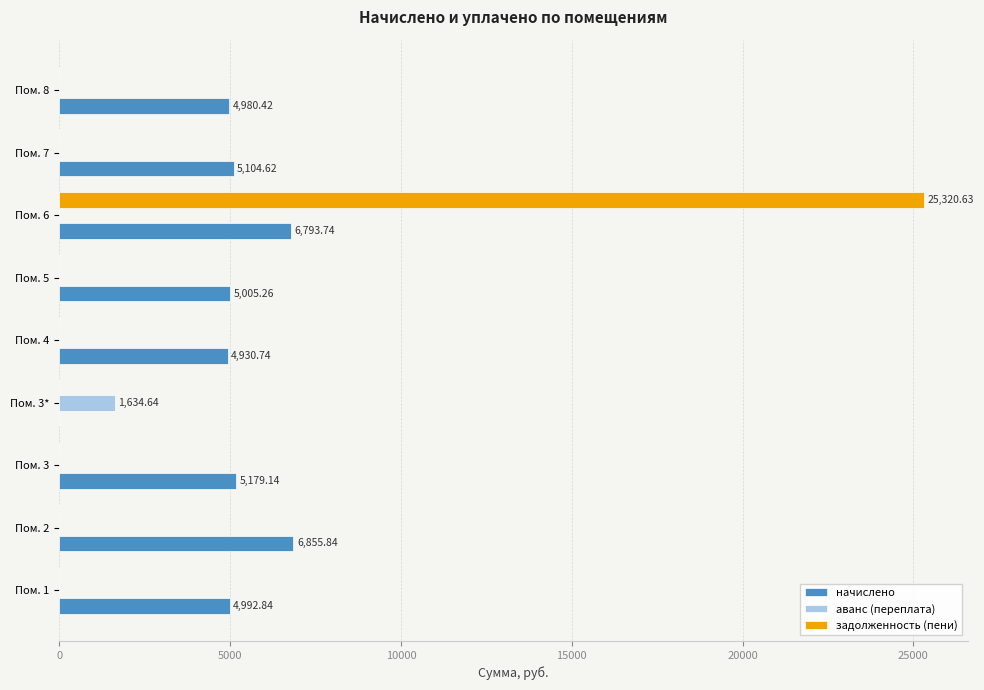

At which category is the sum across all series the highest?

Пом. 6